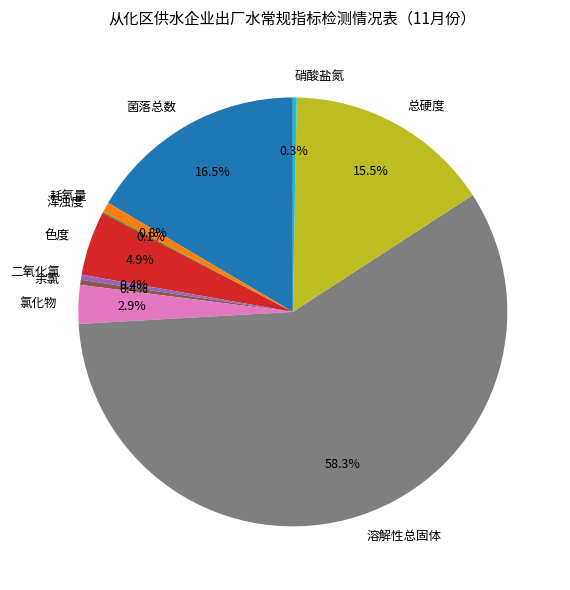

What is the largest slice in the pie chart?

溶解性总固体